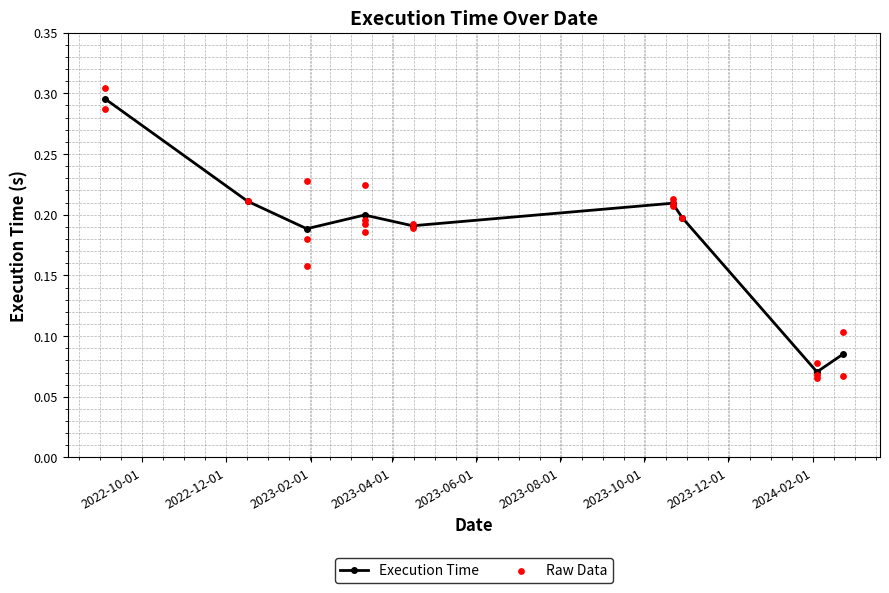

What is the change in value from 2023-10-22 to 2024-02-23?

-0.1